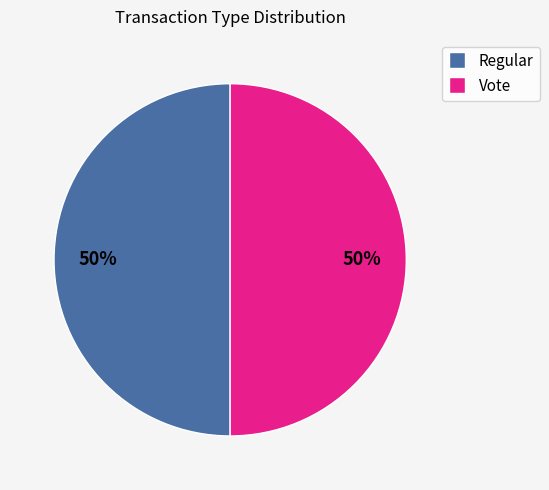

Combined, do Vote and Regular account for over 50%?

Yes